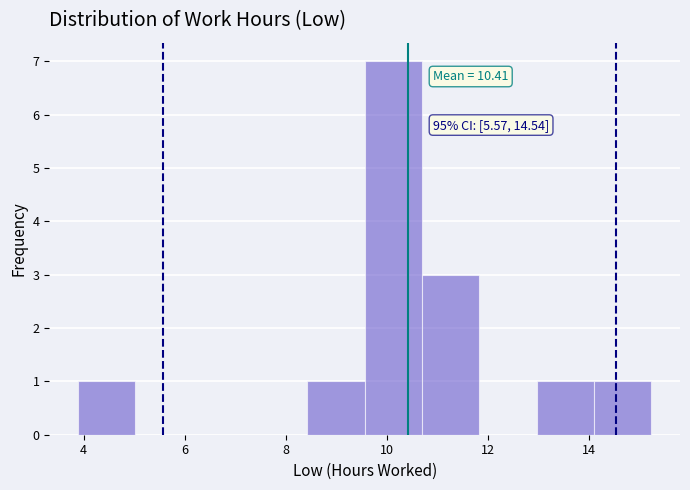

Over which range of the x-axis is the bar tallest?

9.6 to 10.6